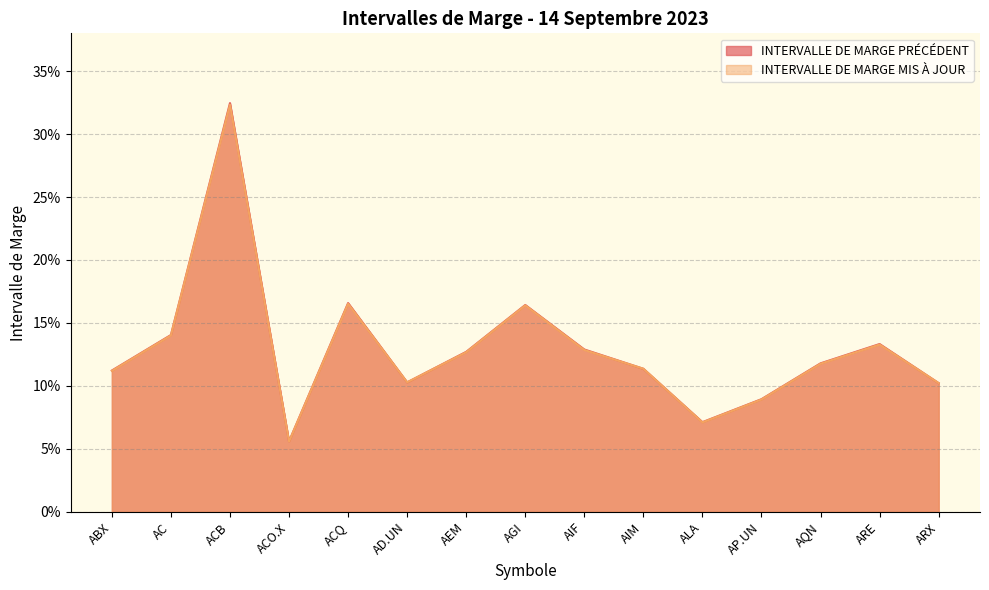

Reading left to right, list all the values displayed in this chart.

INTERVALLE DE MARGE PRÉCÉDENT: 0.1	0.1	0.3	0.1	0.2	0.1	0.1	0.2	0.1	0.1	0.1	0.1	0.1	0.1	0.1
INTERVALLE DE MARGE MIS À JOUR: 0.1	0.1	0.3	0.1	0.2	0.1	0.1	0.2	0.1	0.1	0.1	0.1	0.1	0.1	0.1